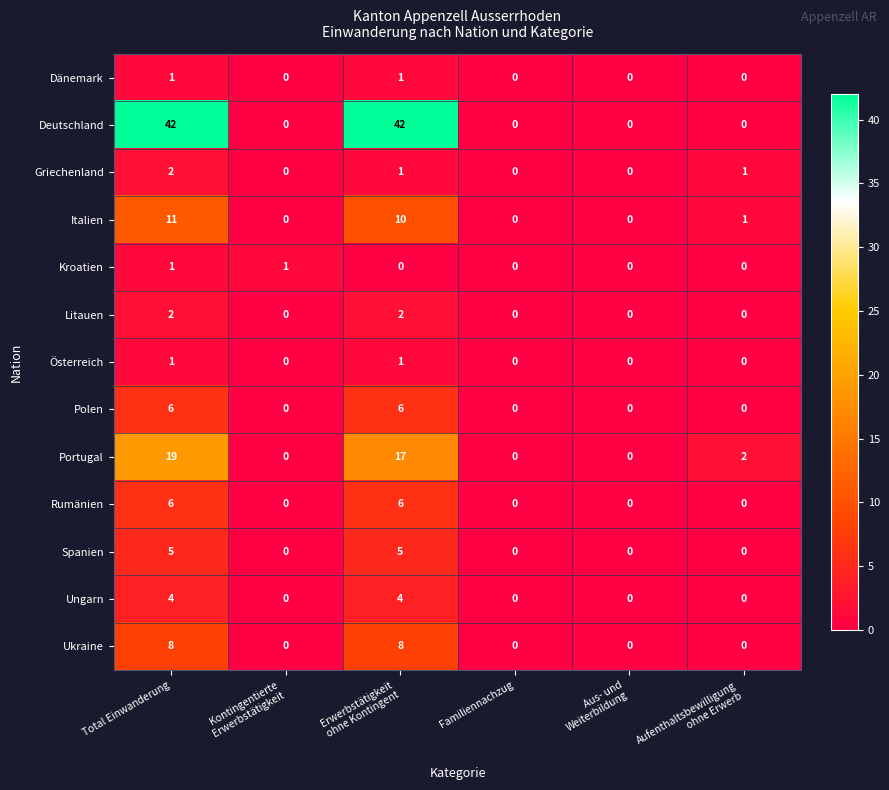

Which series has the widest spread of values?

Deutschland